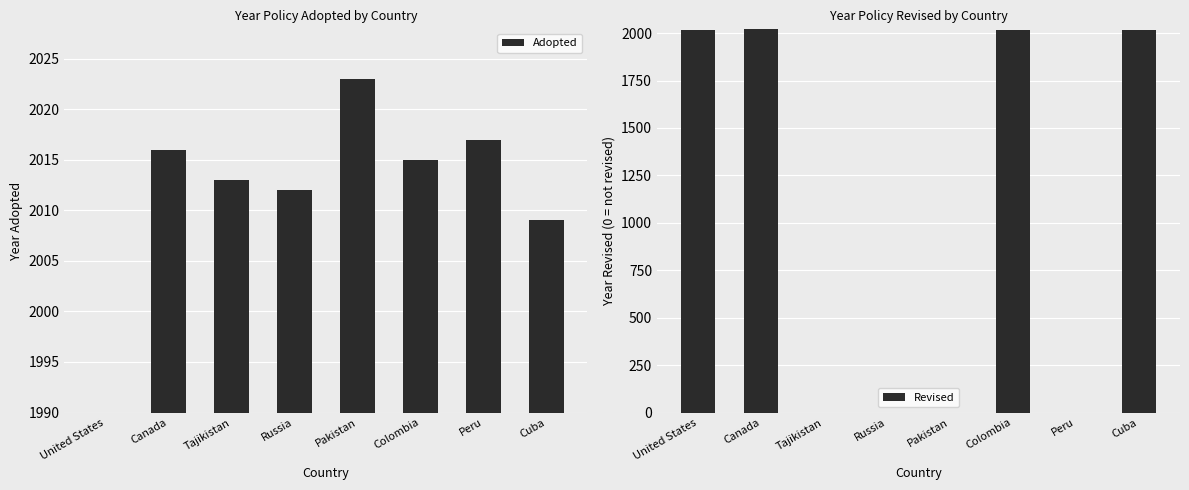

At which category is the sum across all series the highest?

Canada